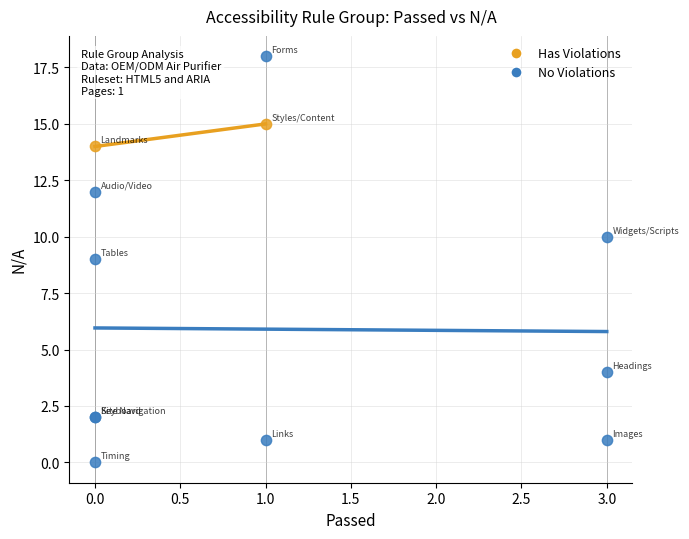

Which series reaches the maximum Y coordinate?

No Violations